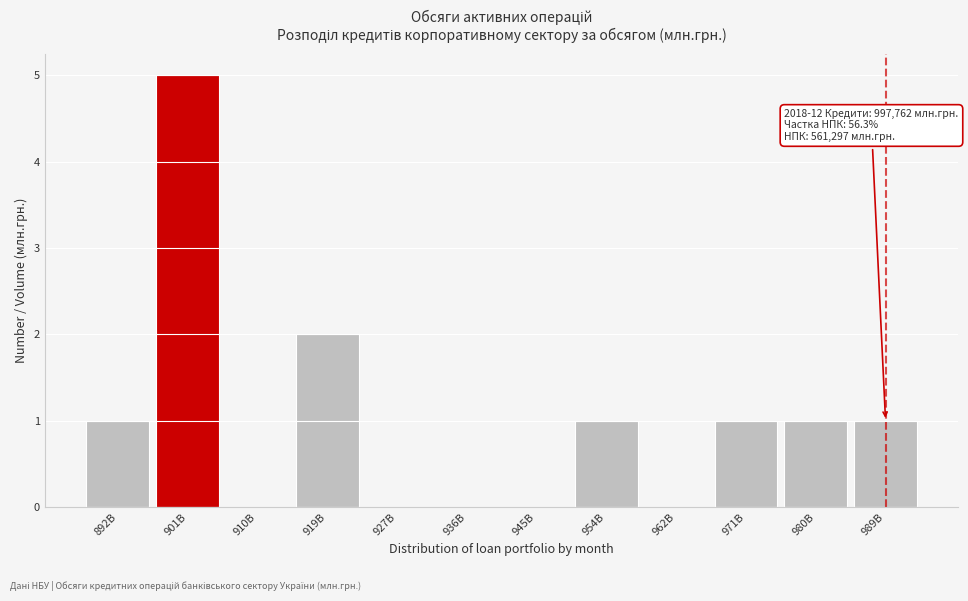

Reading left to right, extract all data points from this chart.

892B=1	901B=5	910B=0	919B=2	927B=0	936B=0	945B=0	954B=1	962B=0	971B=1	980B=1	989B=1